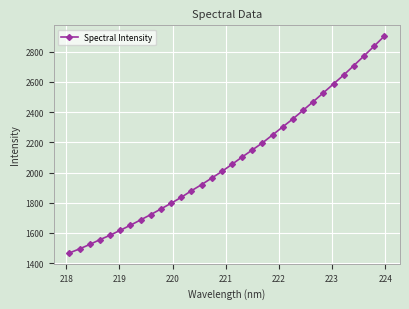

What is the value of the 32nd point from the left?

2903.3